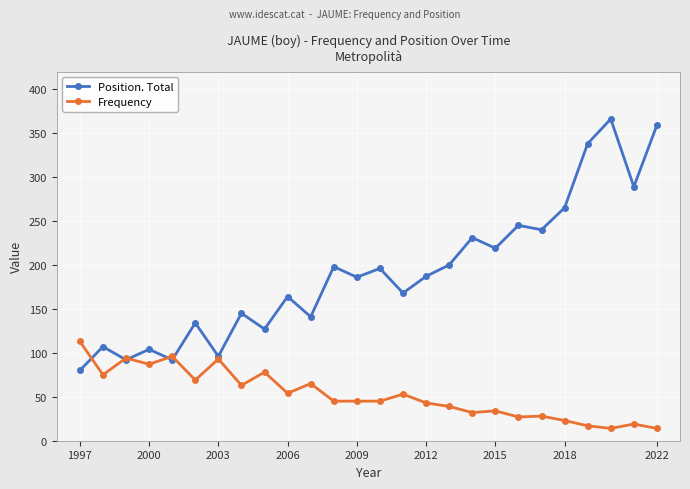

Count the number of categories in the chart.

26